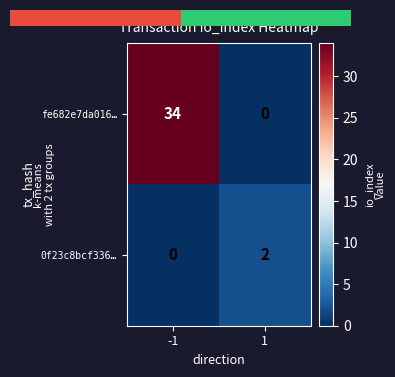

What is the average value of the 0f23c8bcf336… series?

1